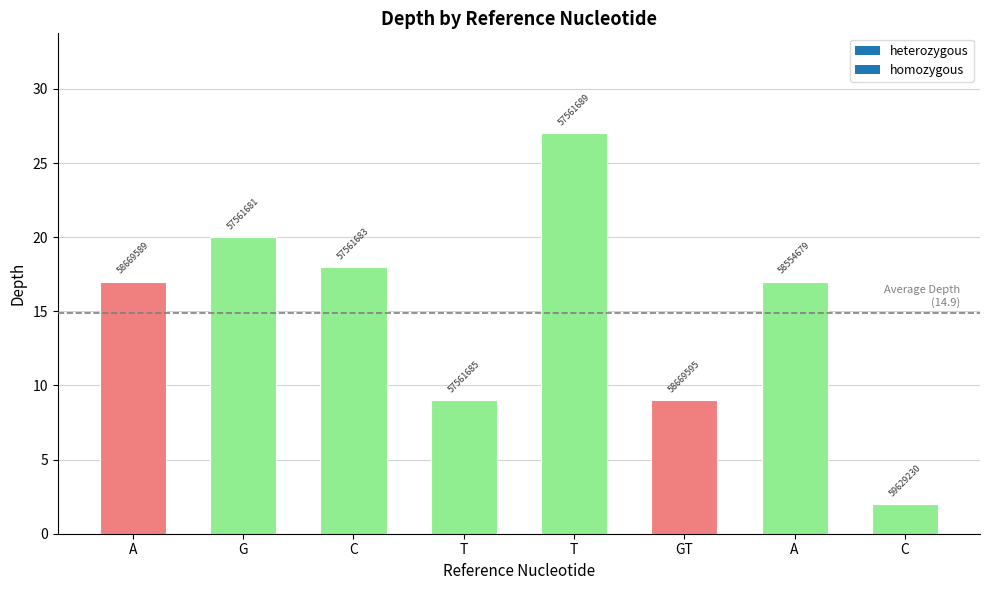

What is the label of the 2nd bar from the left?

G